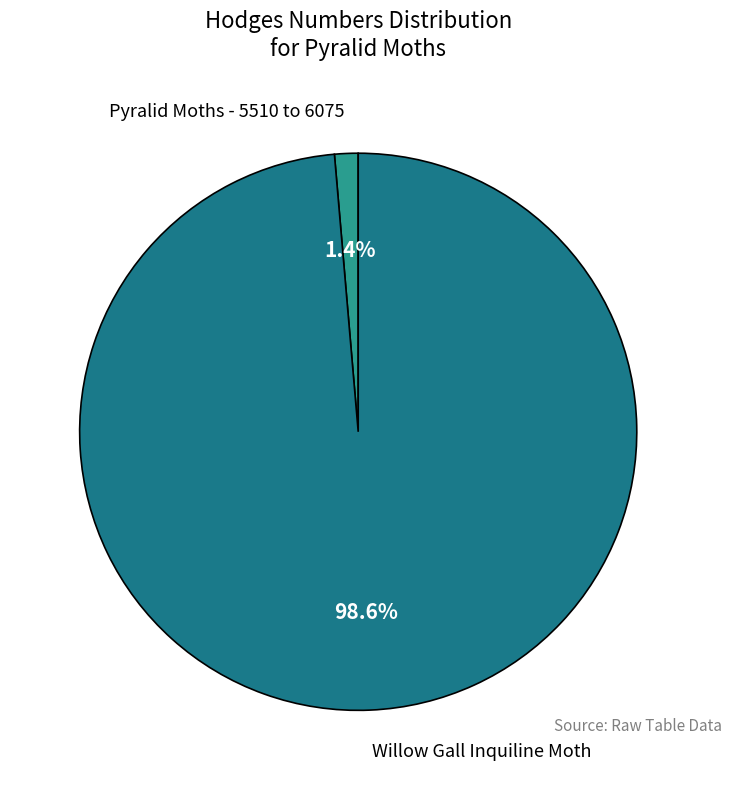

What is the smallest slice in the pie chart?

Pyralid Moths - 5510 to 6075